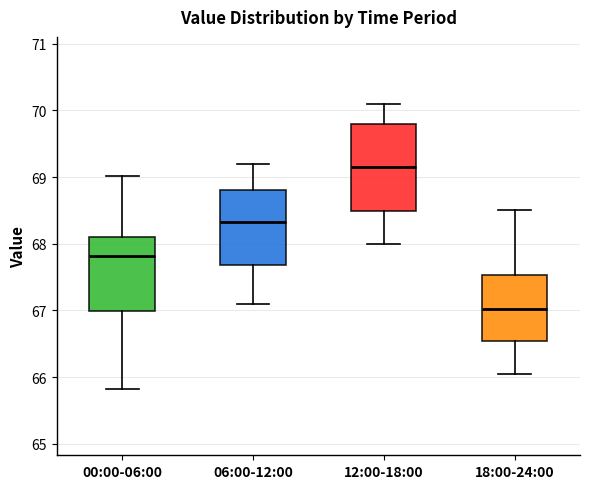

Comparing the boxes themselves (not the whiskers), which one is the tallest?

12:00-18:00